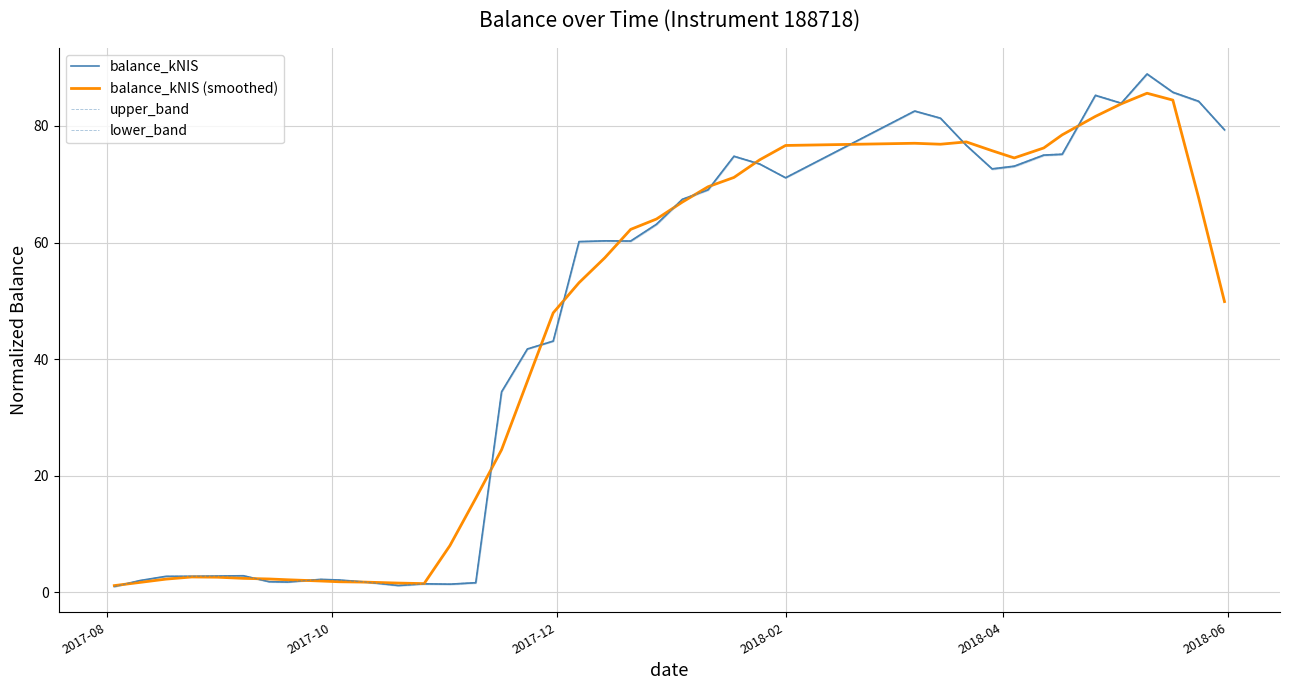

What is the minimum value for upper_band?

1.0